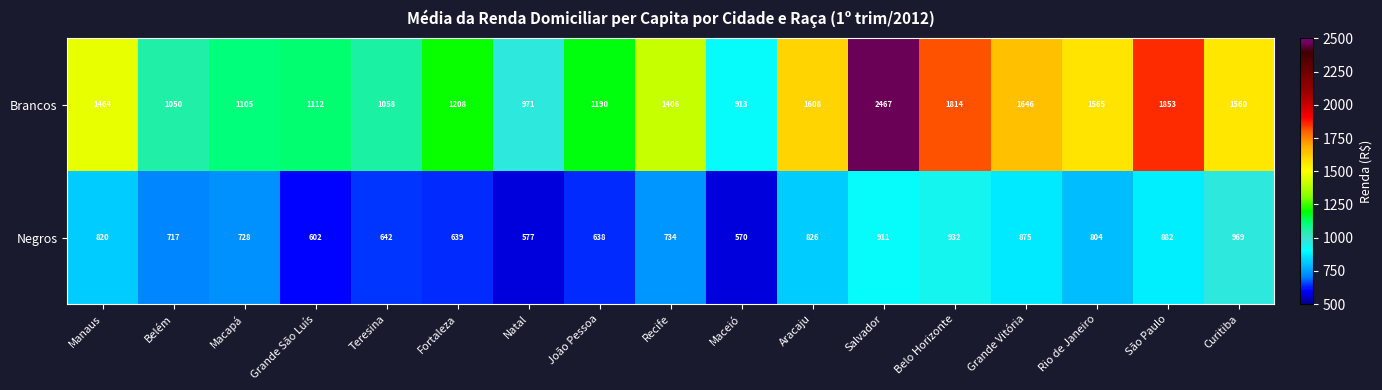

What is the total value across all series at Teresina?

1700